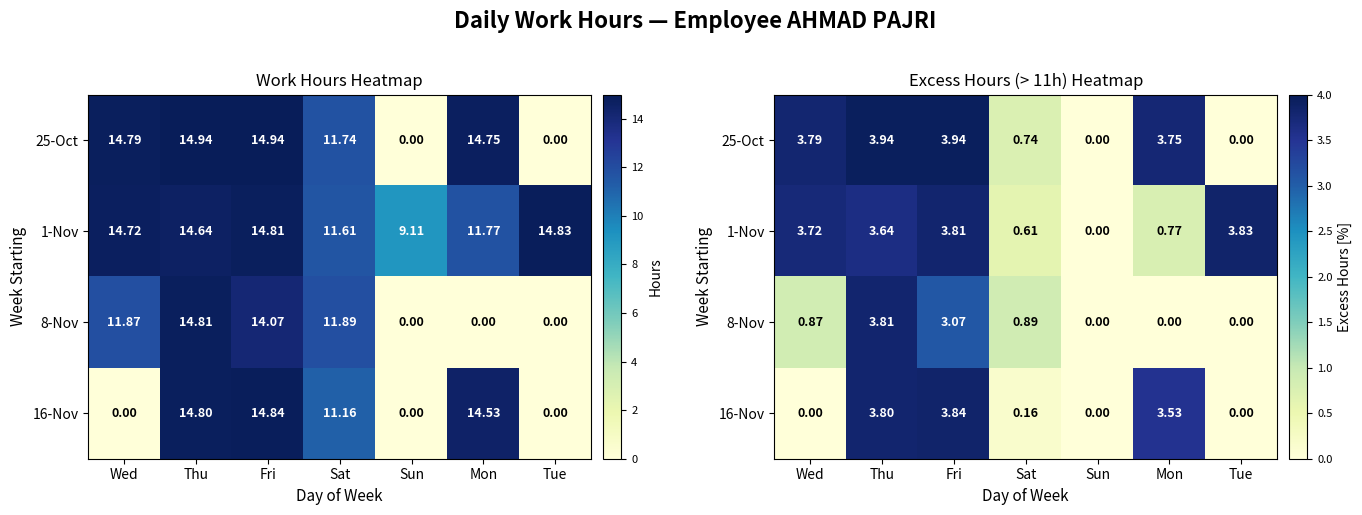

How many values in the 25-Oct series exceed 3?

4